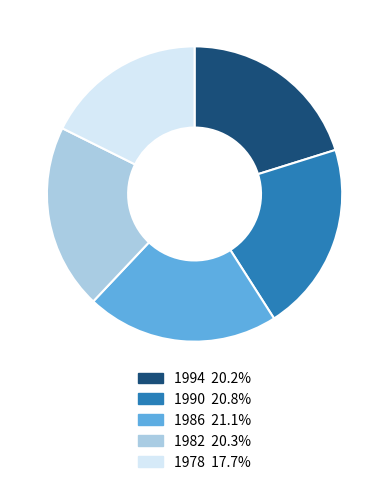

Approximately how many times larger is the value at 1982 compared to 1986?

1.0